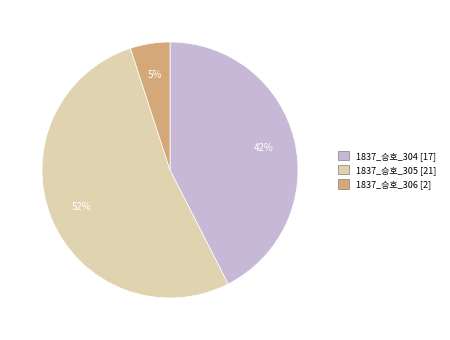

What percentage is the 1837_승호_306 slice, to the nearest percent?

5%